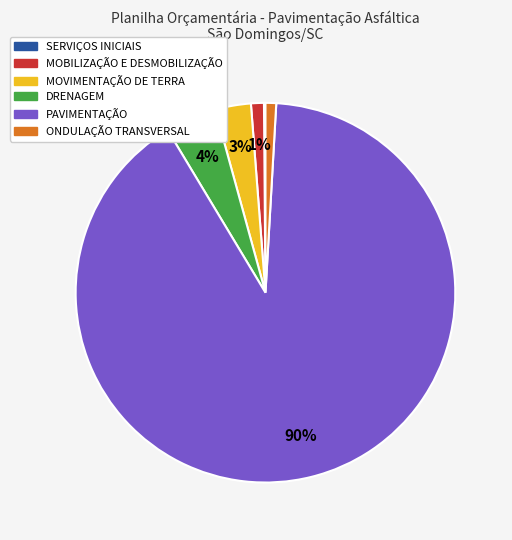

To the nearest percent, what portion does DRENAGEM represent?

4%